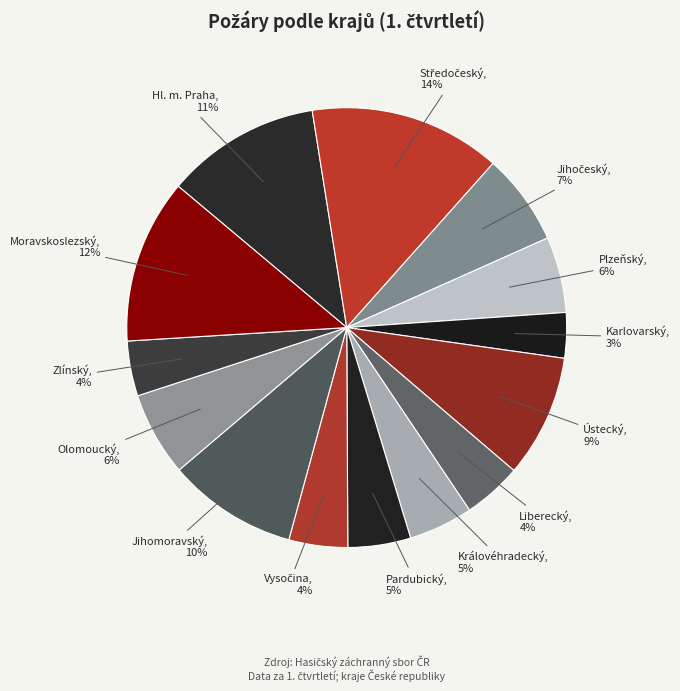

How many segments does this pie chart have?

14